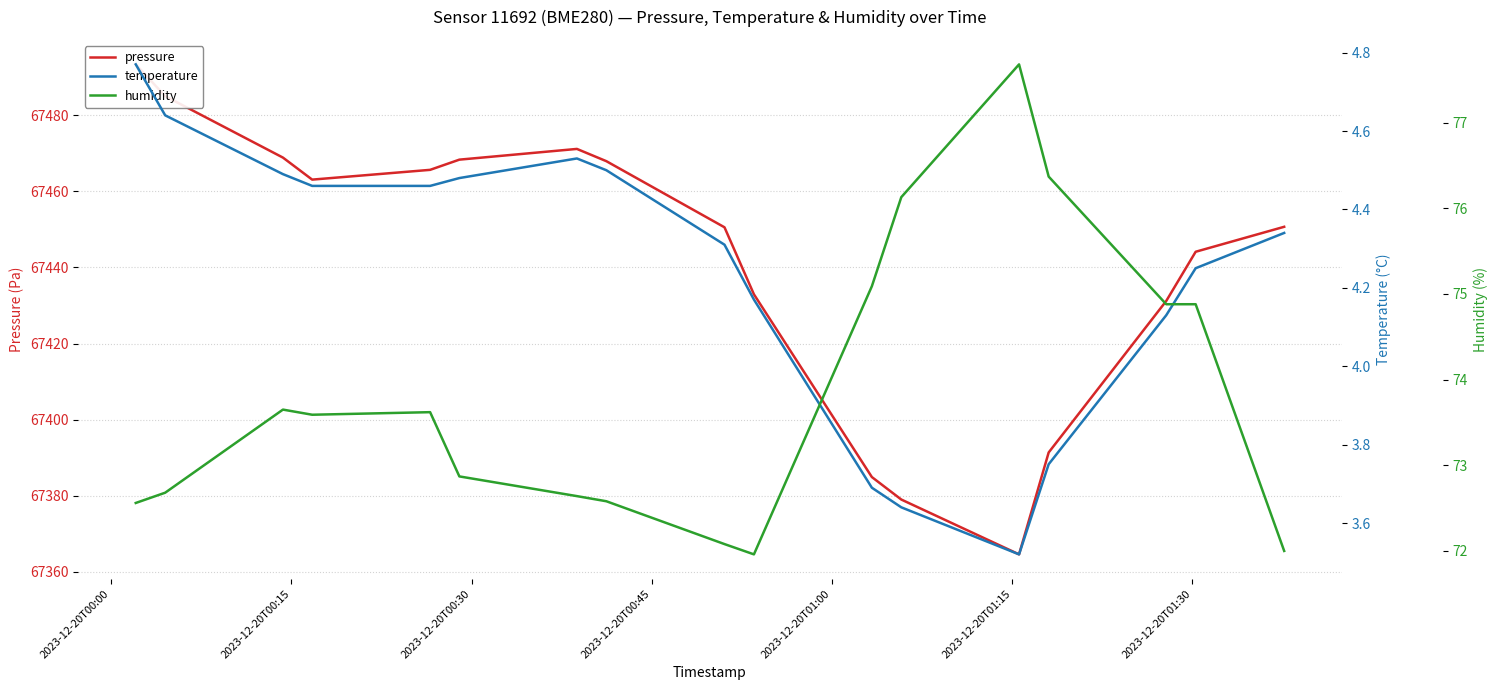

Which label corresponds to the largest value in the chart?

2023-12-20T00:00